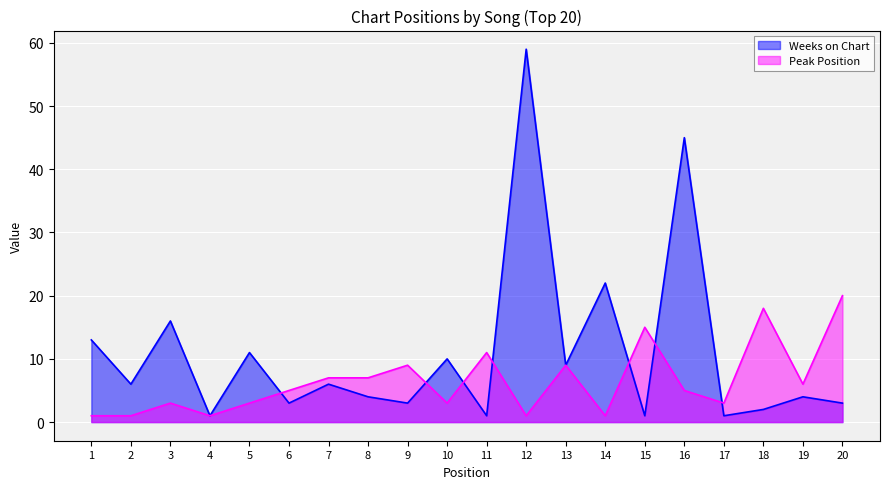

Which label corresponds to the smallest value in the chart?

1